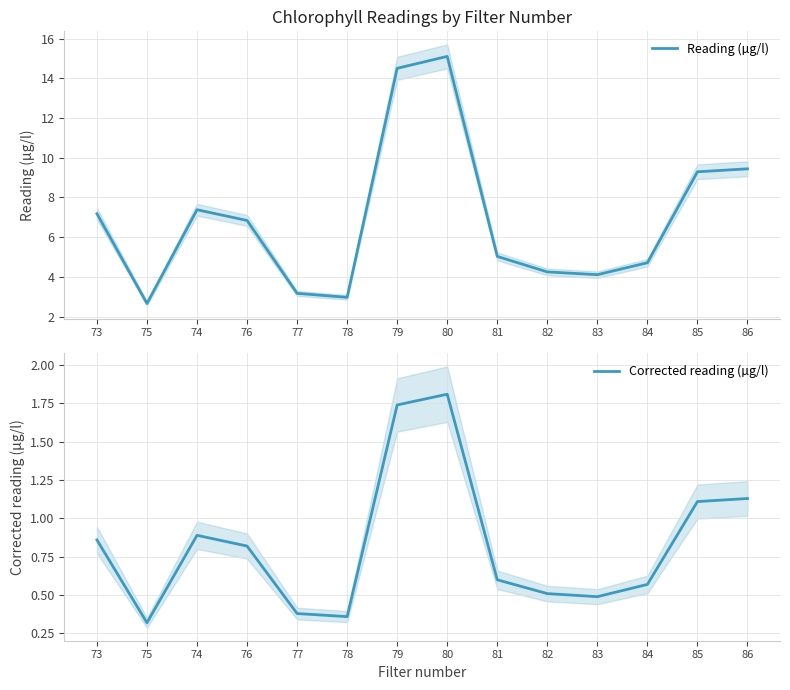

What is the smallest value displayed?

0.3